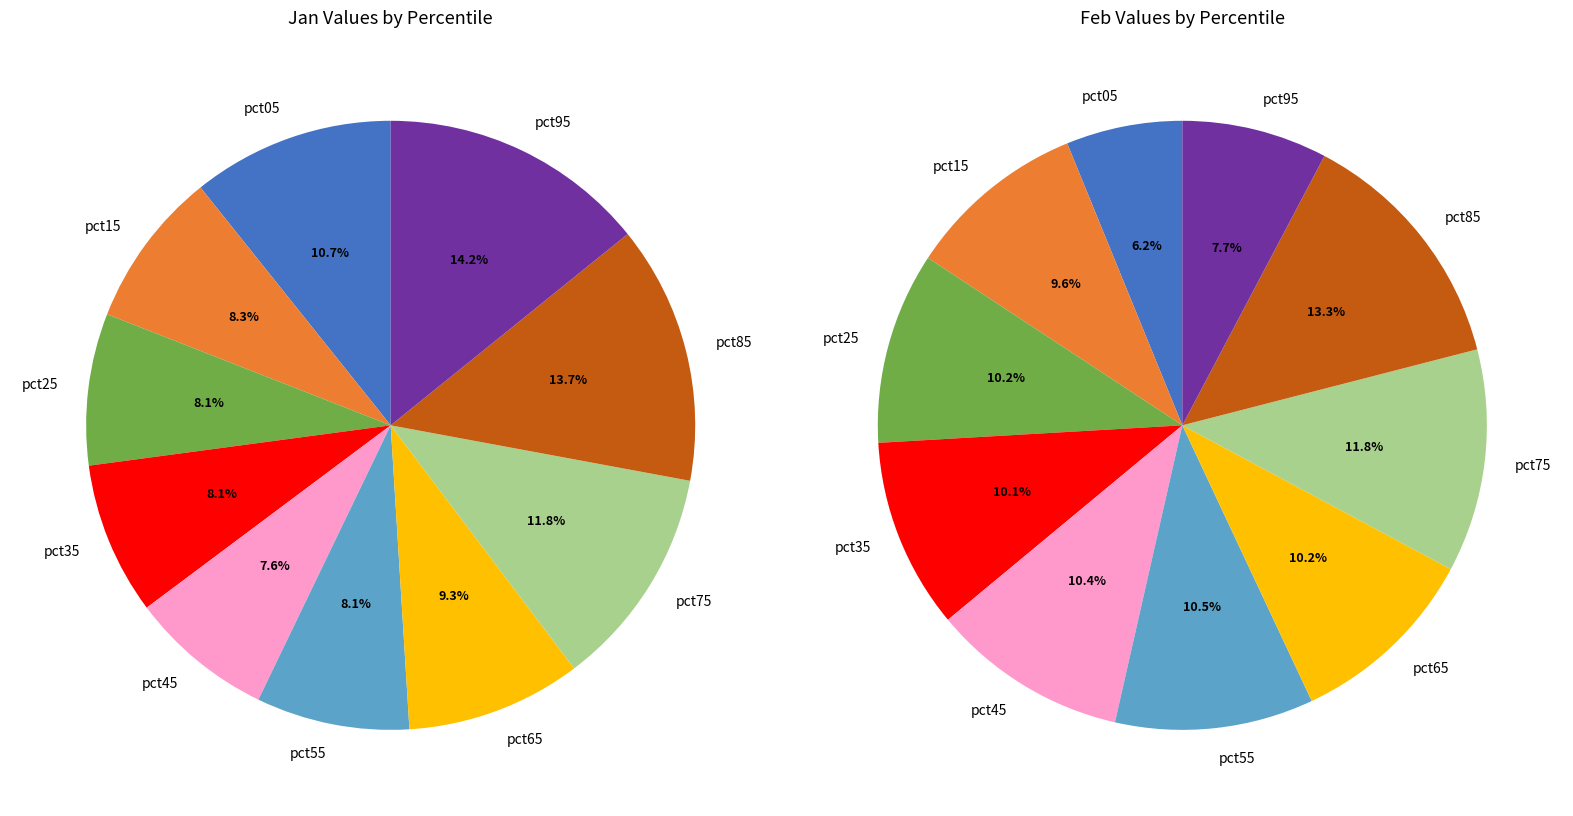

What is the total percentage of 3 and 8?

21.8%